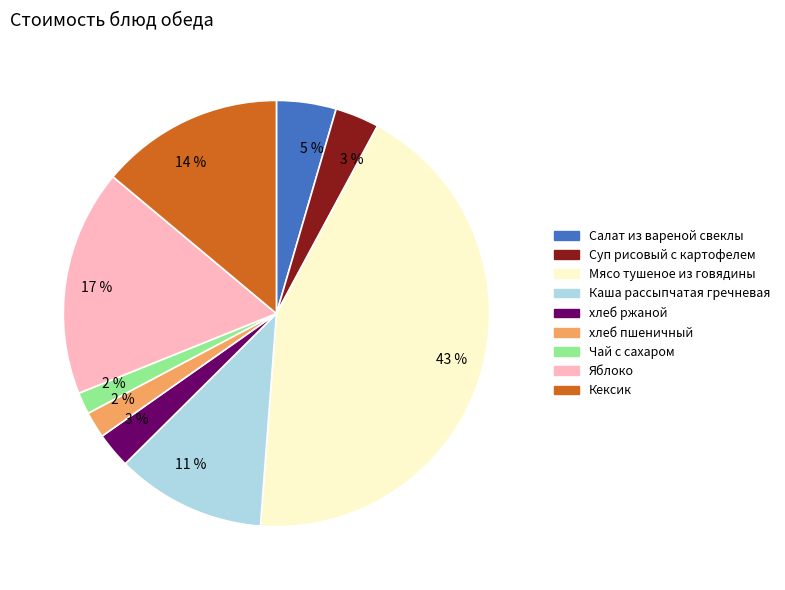

To the nearest percent, what is the average slice percentage?

11%